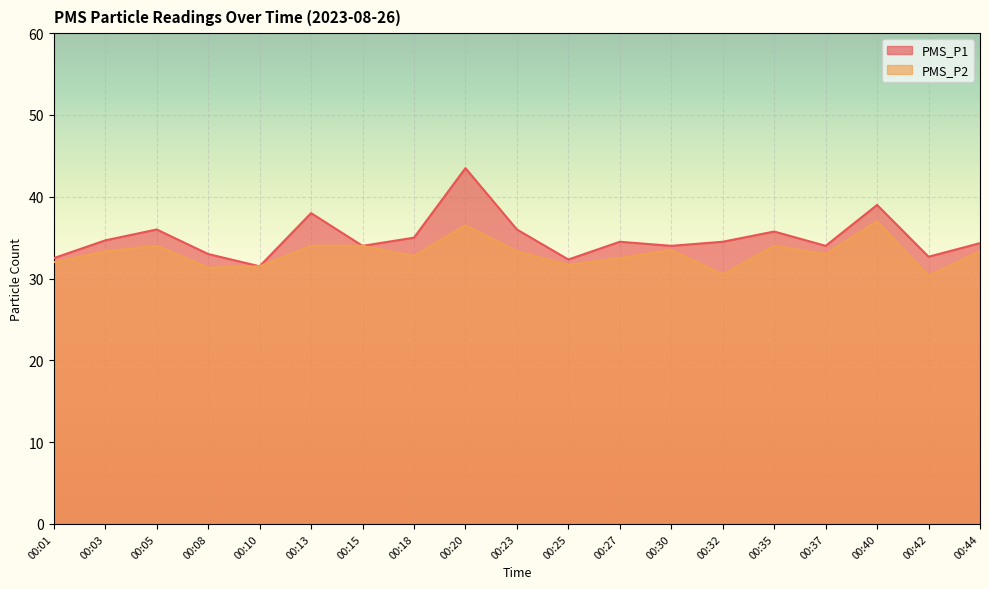

What is the total value across all series at 00:01?

64.5